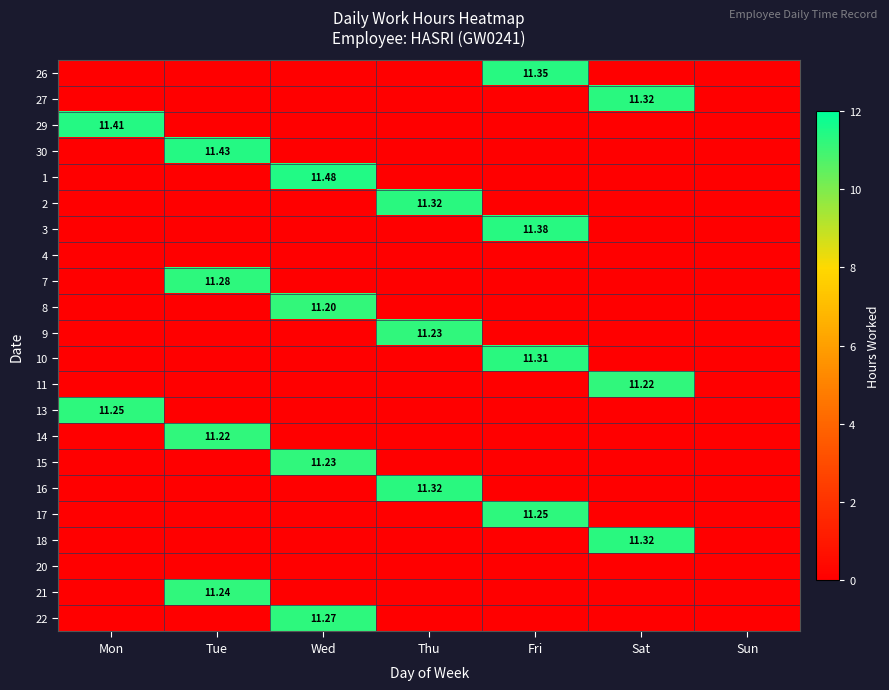

True or false: 8 has a value of 5.4 at Sat.

False